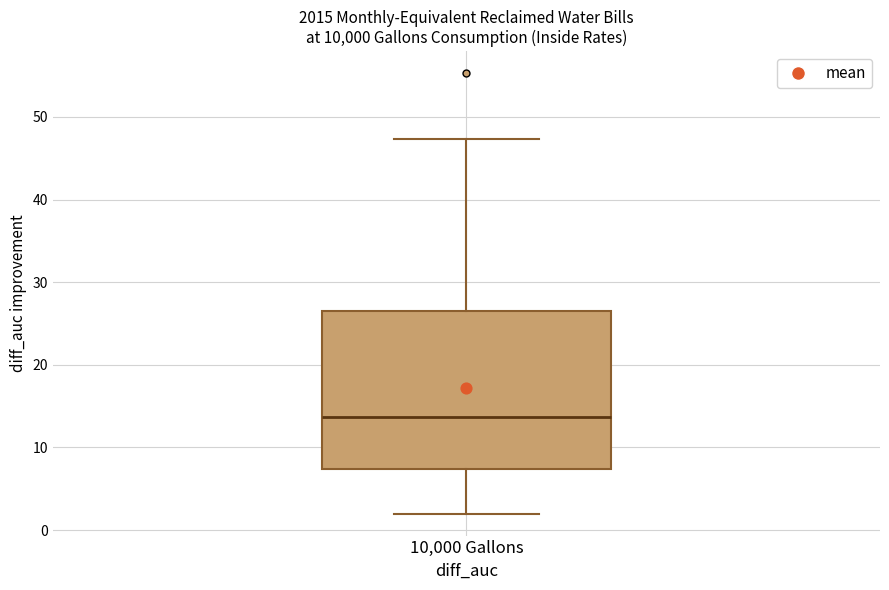

Read this box plot against the y-axis: the position of the median line, the range covered by the box, and the ends of both whiskers. The values are not printed on the chart, so give them approximately, as read against the axis.

median 14, box 7 to 26, whiskers 2 to 47